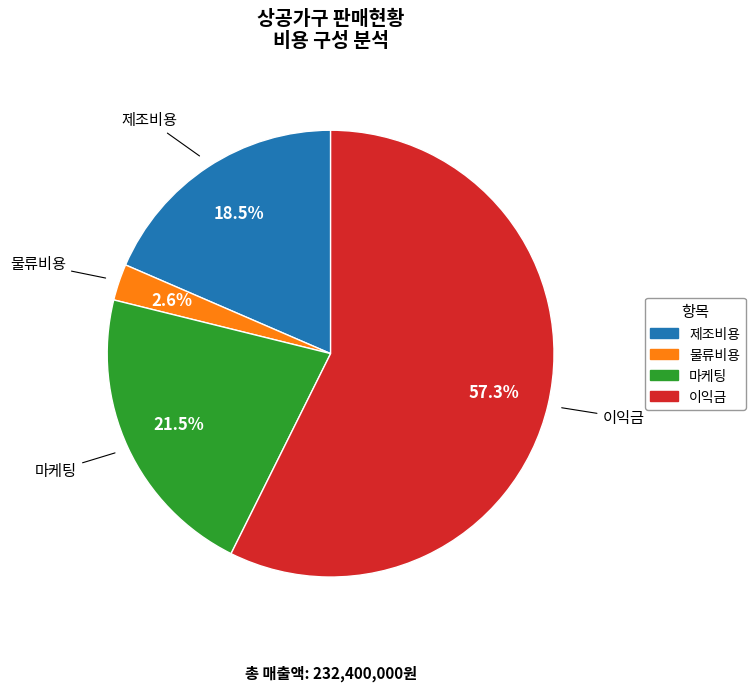

Rank the categories by value from highest to lowest.

이익금, 마케팅, 제조비용, 물류비용